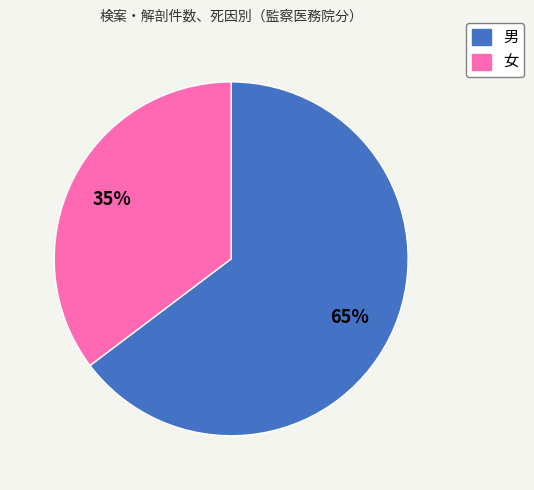

What is the largest slice in the pie chart?

男